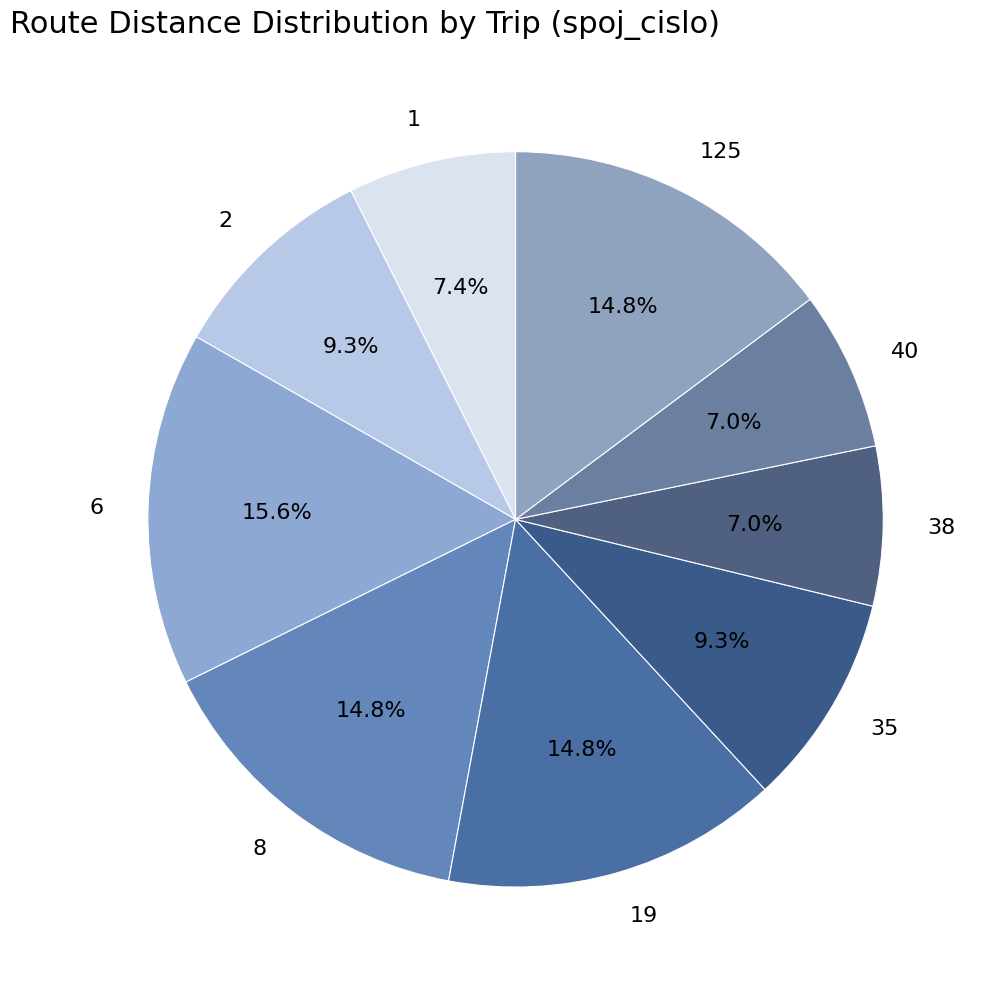

Is there a majority slice in this chart?

No